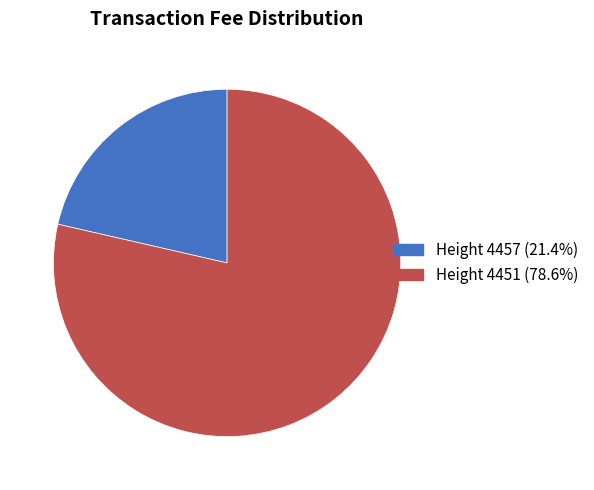

Does any single category account for the majority?

Yes